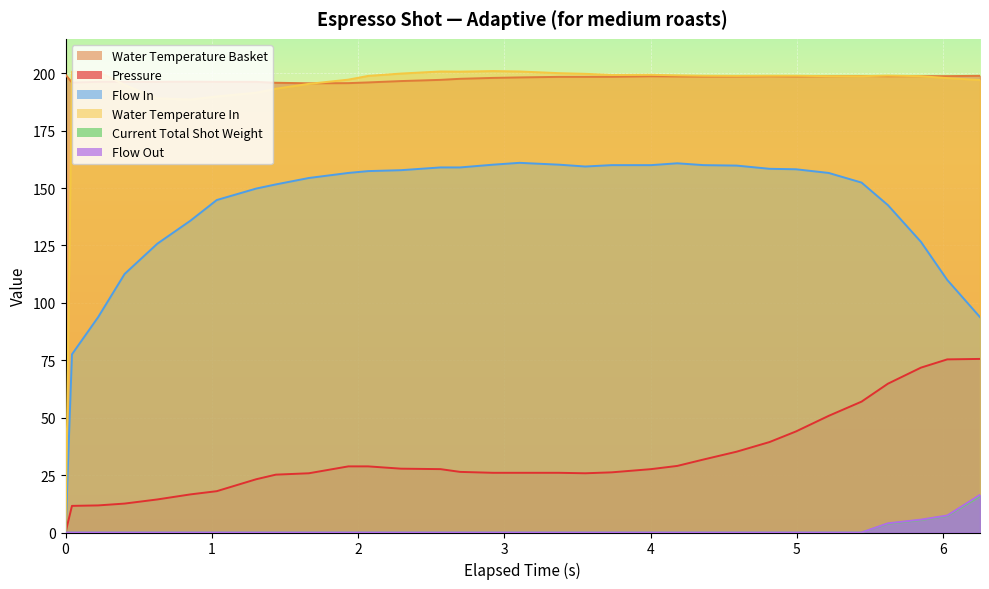

How many values in the water_temperature_basket series are below 198?

15